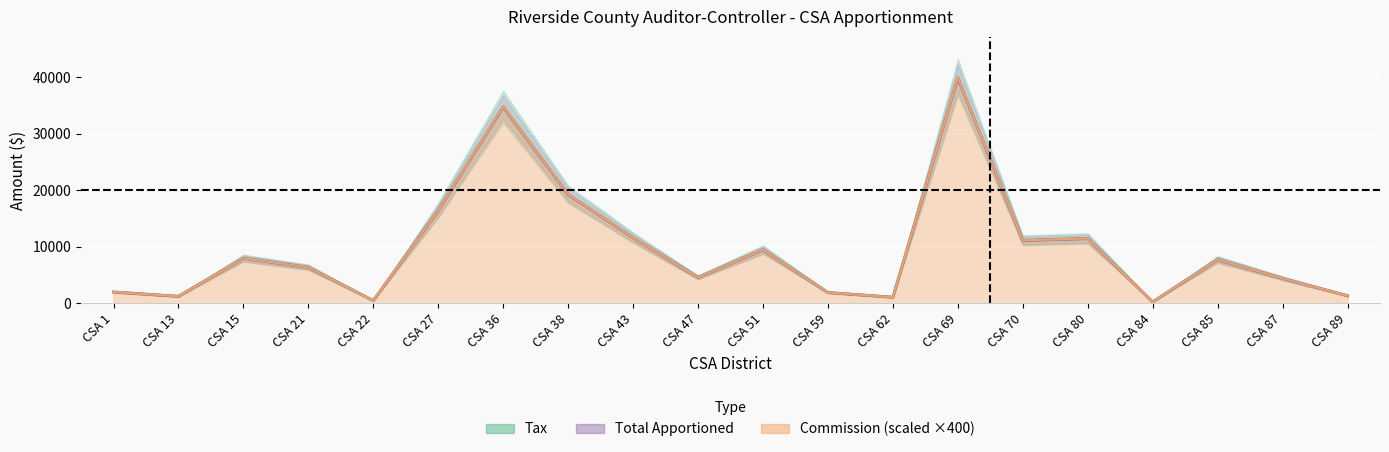

At which category is the sum across all series the highest?

CSA 69